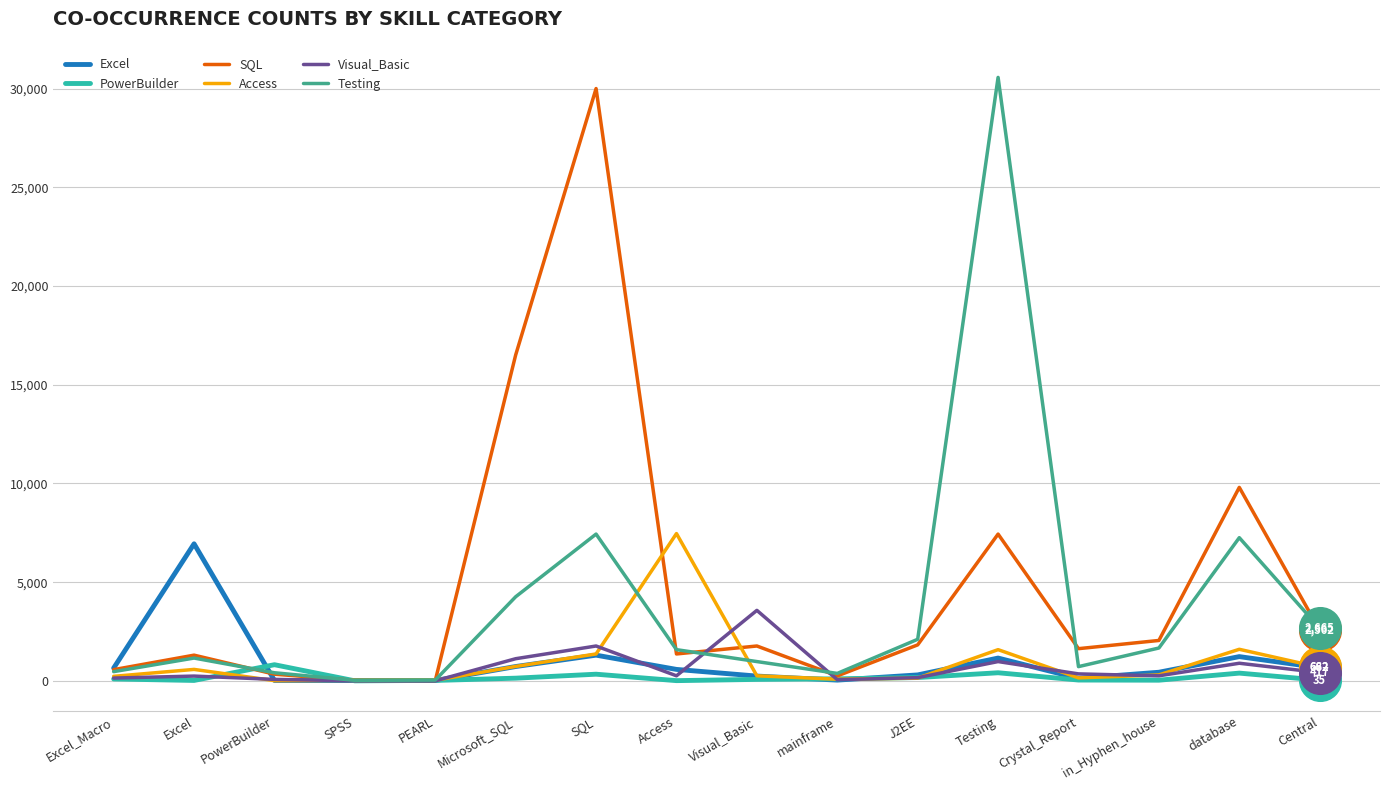

Which series changed the most between SPSS and SQL?

SQL